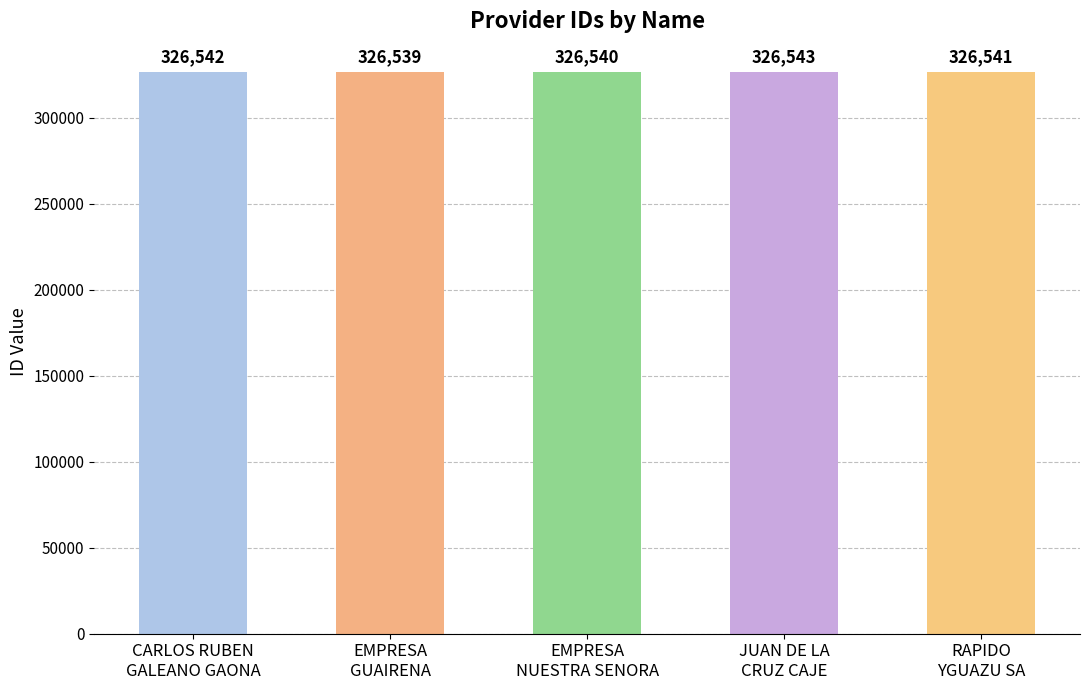

Rank the categories by value from lowest to highest.

EMPRESA
GUAIRENA, EMPRESA
NUESTRA SENORA, RAPIDO
YGUAZU SA, CARLOS RUBEN
GALEANO GAONA, JUAN DE LA
CRUZ CAJE